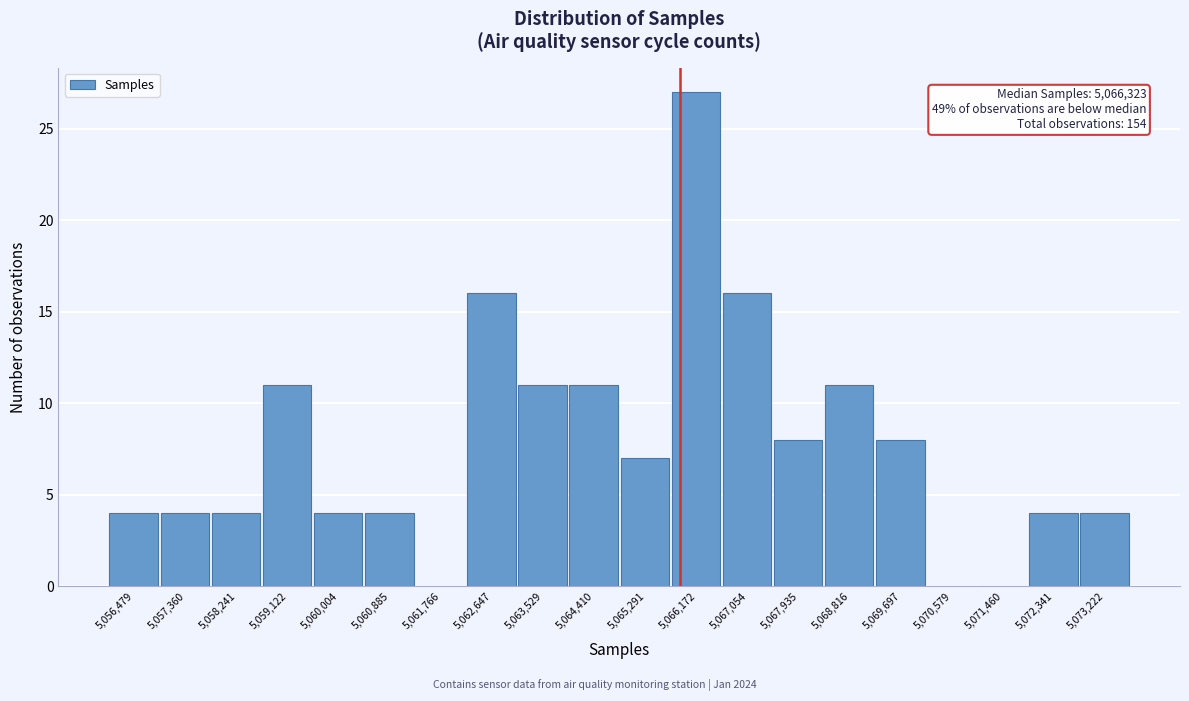

Reading left to right, transcribe all the data shown in this chart.

5,056,479=4	5,057,360=4	5,058,241=4	5,059,122=11	5,060,004=4	5,060,885=4	5,061,766=0	5,062,647=16	5,063,529=11	5,064,410=11	5,065,291=7	5,066,172=27	5,067,054=16	5,067,935=8	5,068,816=11	5,069,697=8	5,070,579=0	5,071,460=0	5,072,341=4	5,073,222=4